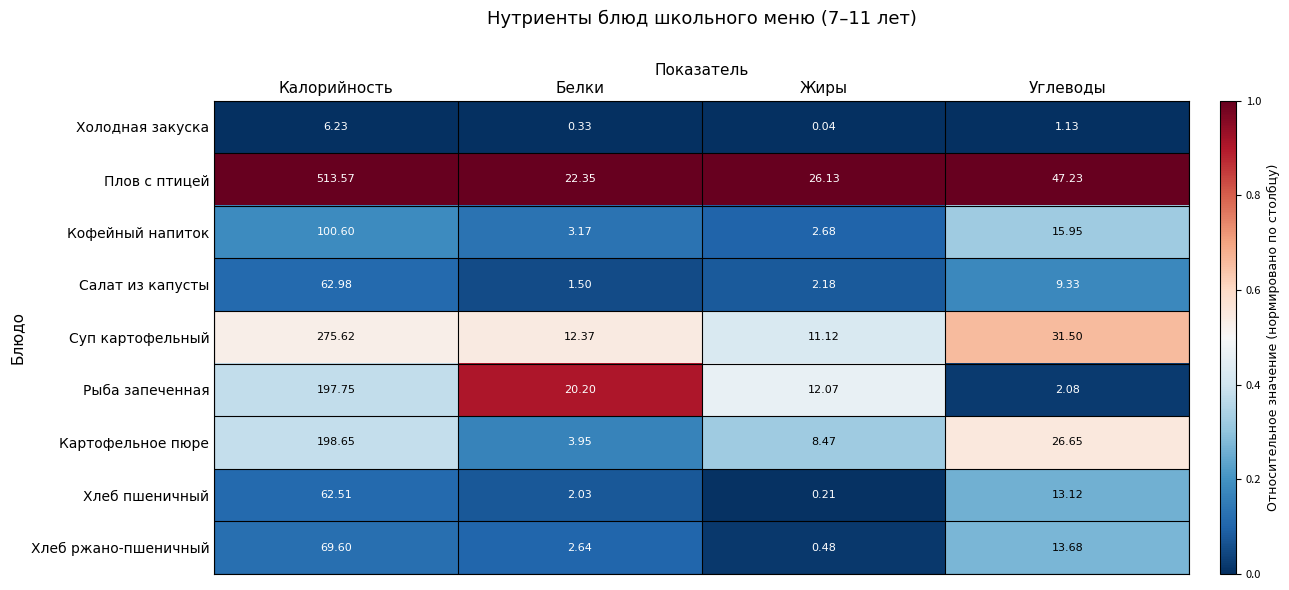

Rank the series by their maximum value, from highest to lowest.

Плов с птицей, Суп картофельный, Картофельное пюре, Рыба запеченная, Кофейный напиток, Хлеб ржано-пшеничный, Салат из капусты, Хлеб пшеничный, Холодная закуска